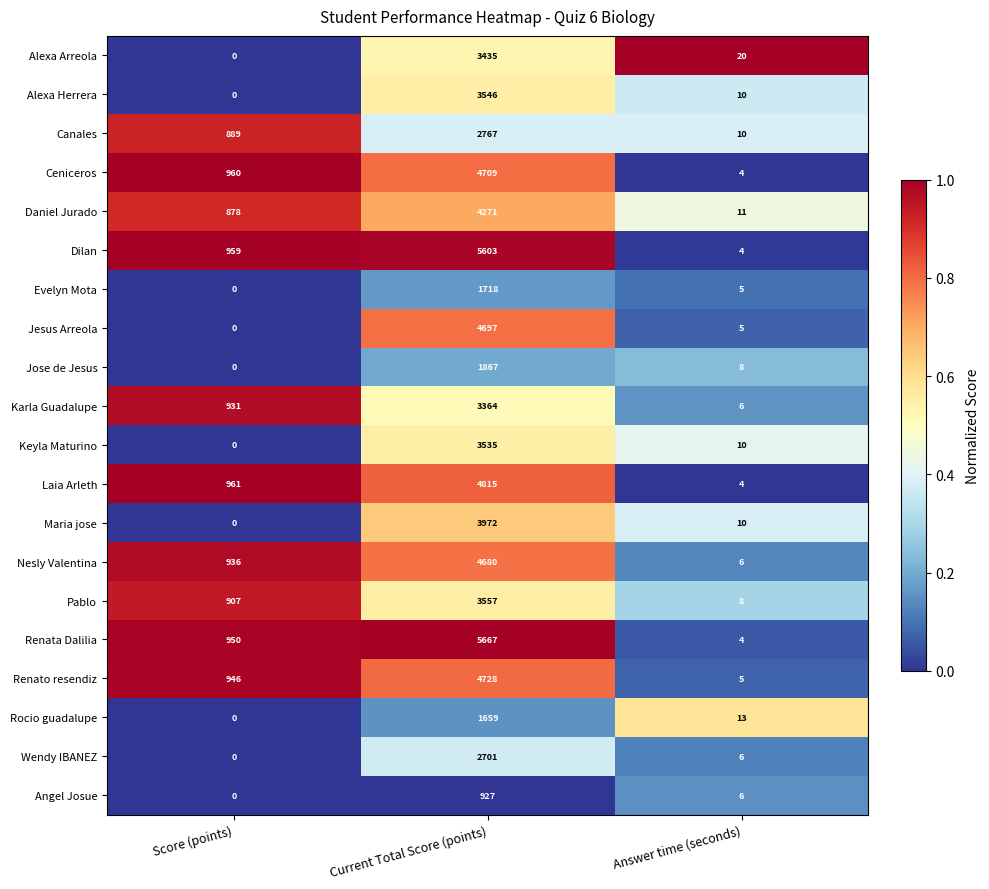

Which series has the largest total across all categories?

Renata Dalilia